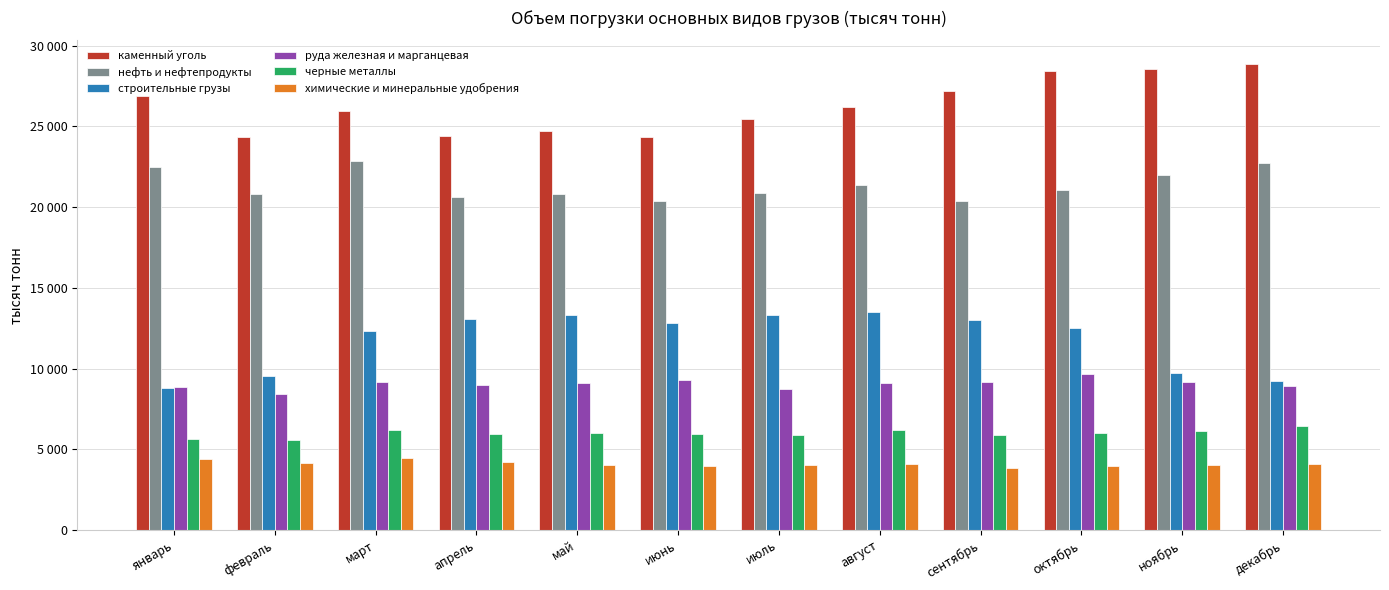

Does the chart contain any negative values?

No